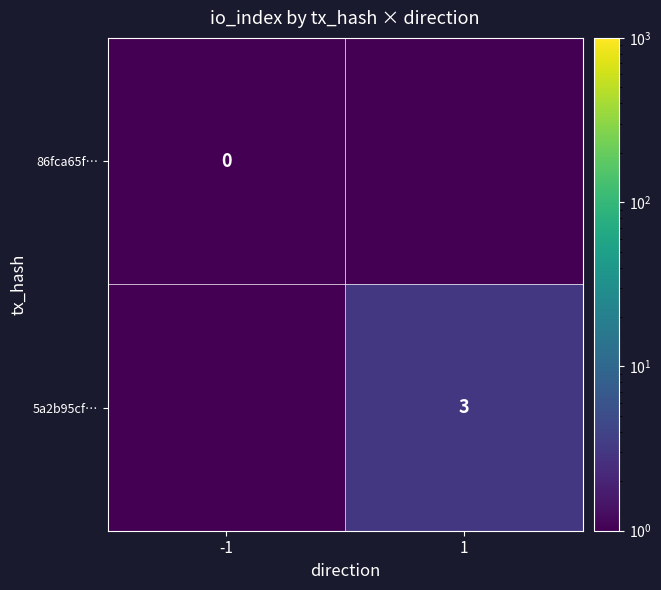

What is the average value of the 86fca65f… series?

0.1